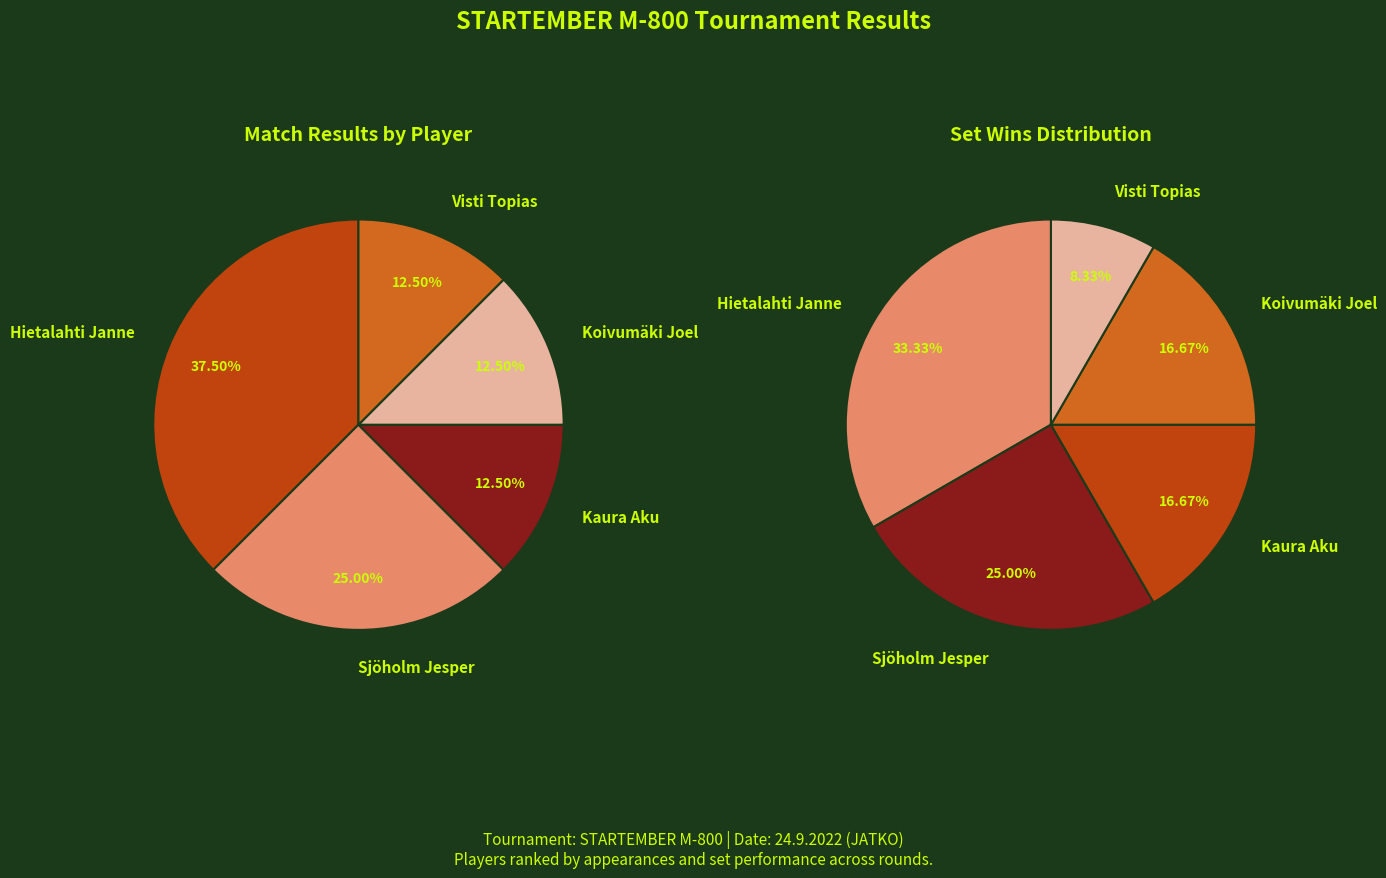

Which has a higher value, Koivumäki Joel or Hietalahti Janne?

Hietalahti Janne